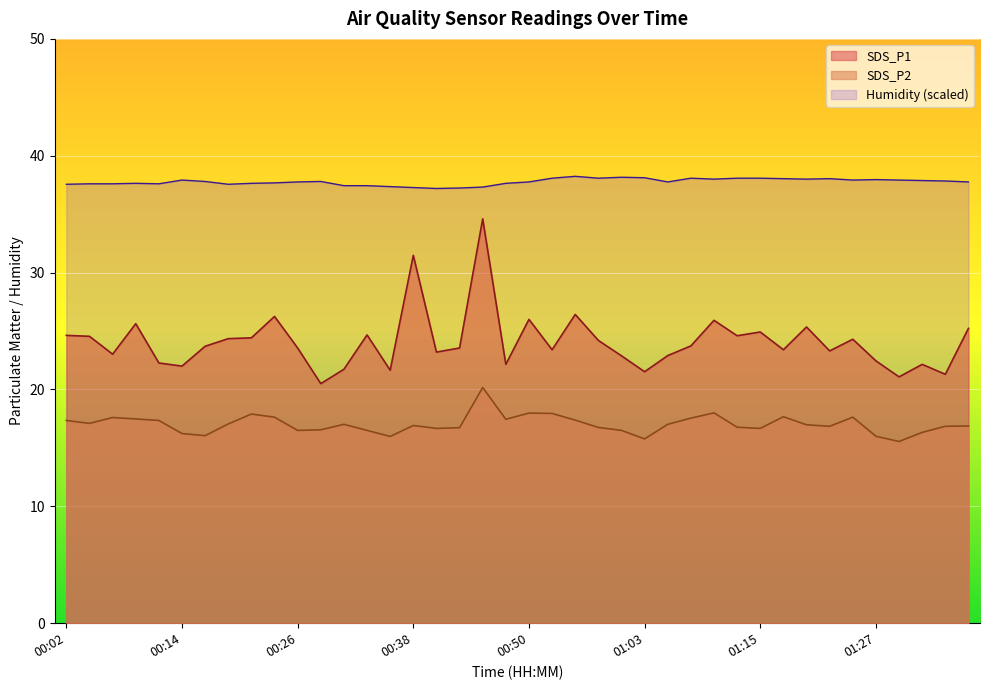

True or false: SDS_P1 has more than 1 interior local peaks.

True